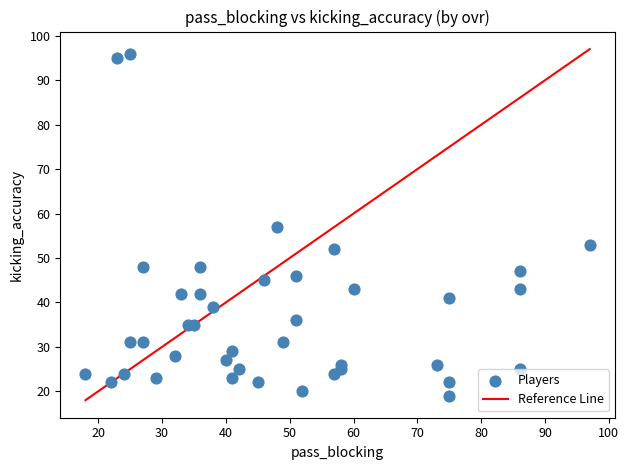

What is the range of X values (max minus min)?

79